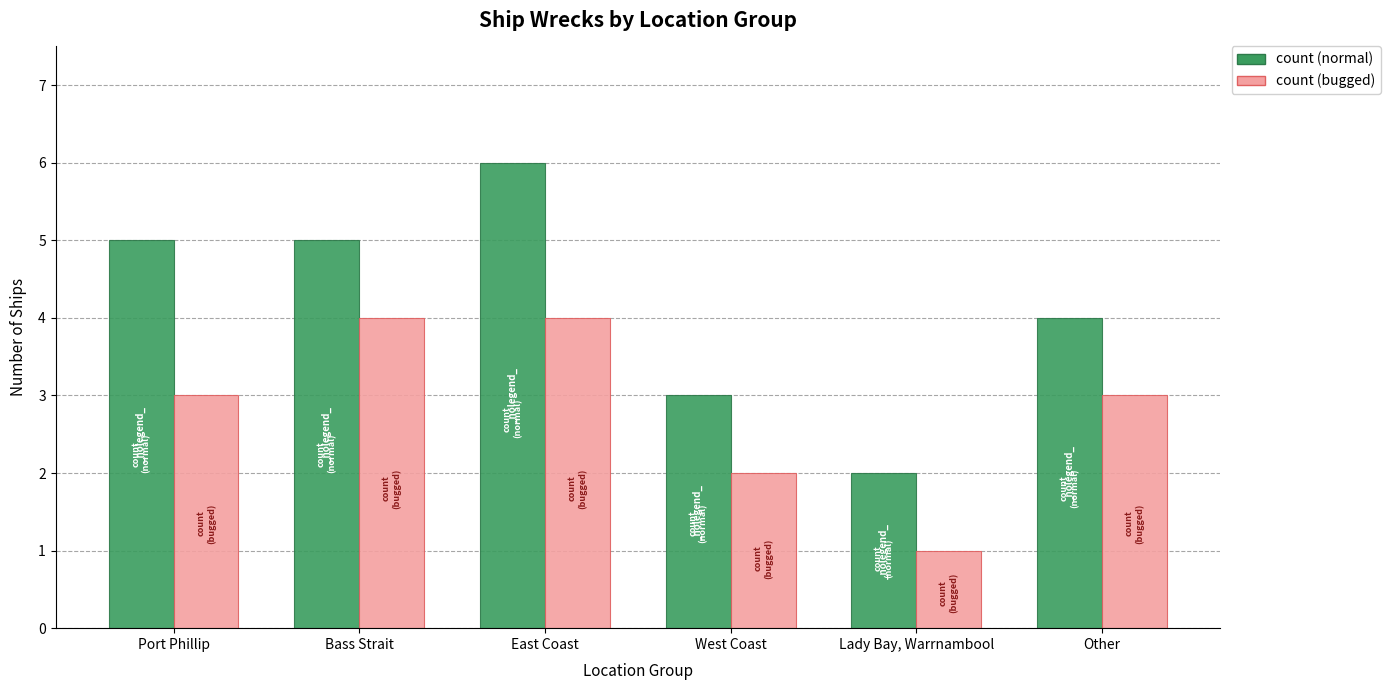

What is the minimum value shown in the chart?

1